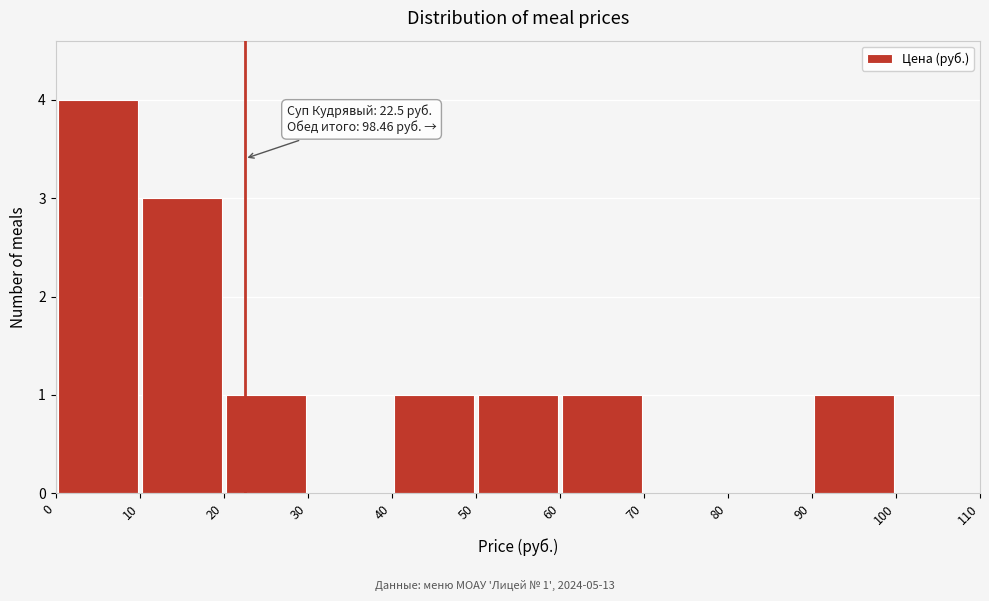

Over which range of the x-axis is the bar tallest?

0 to 10